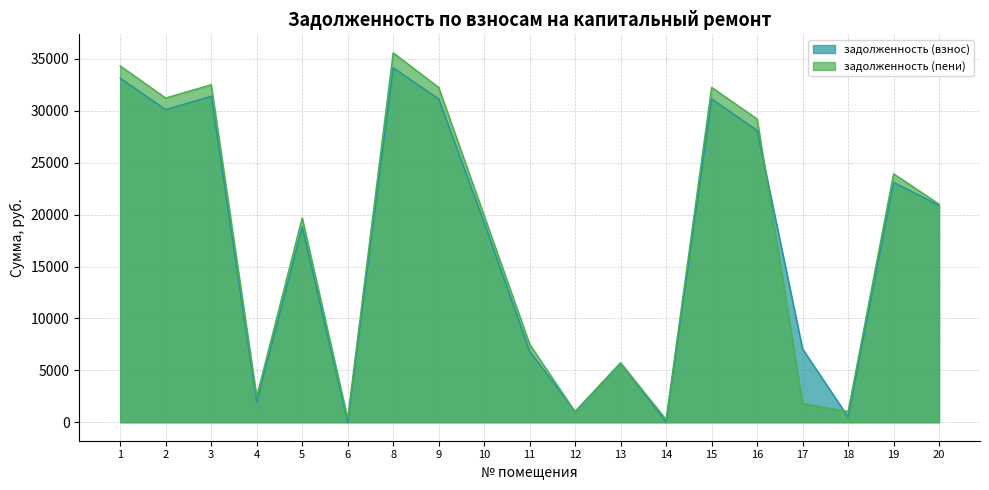

Where is задолженность (взнос) nearest to the value 17078?

5